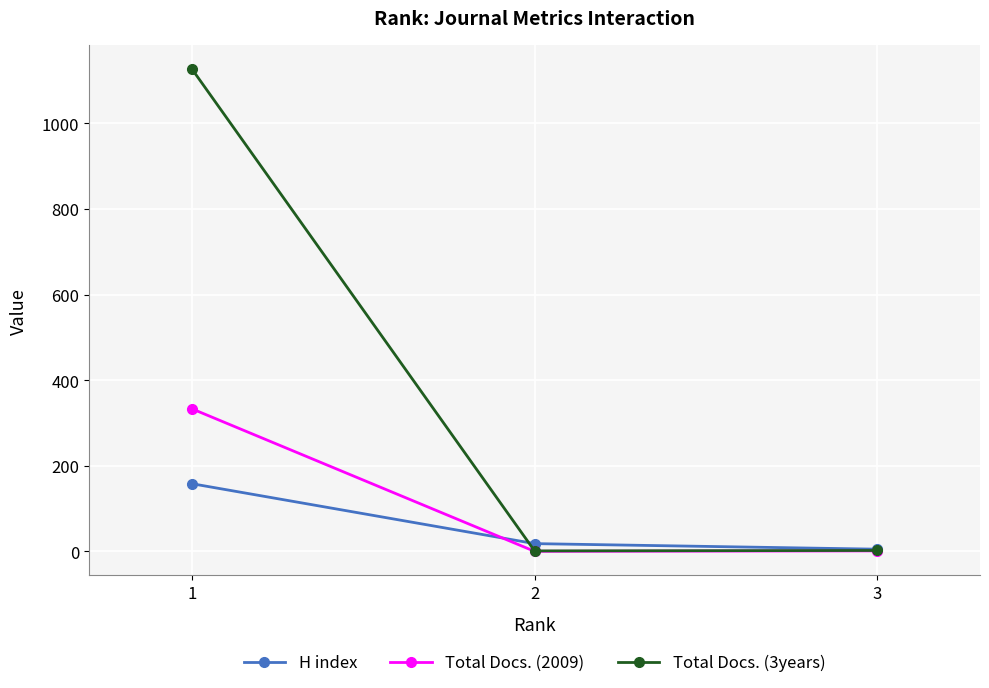

At which label is Total Docs. (2009) closest to 166?

3